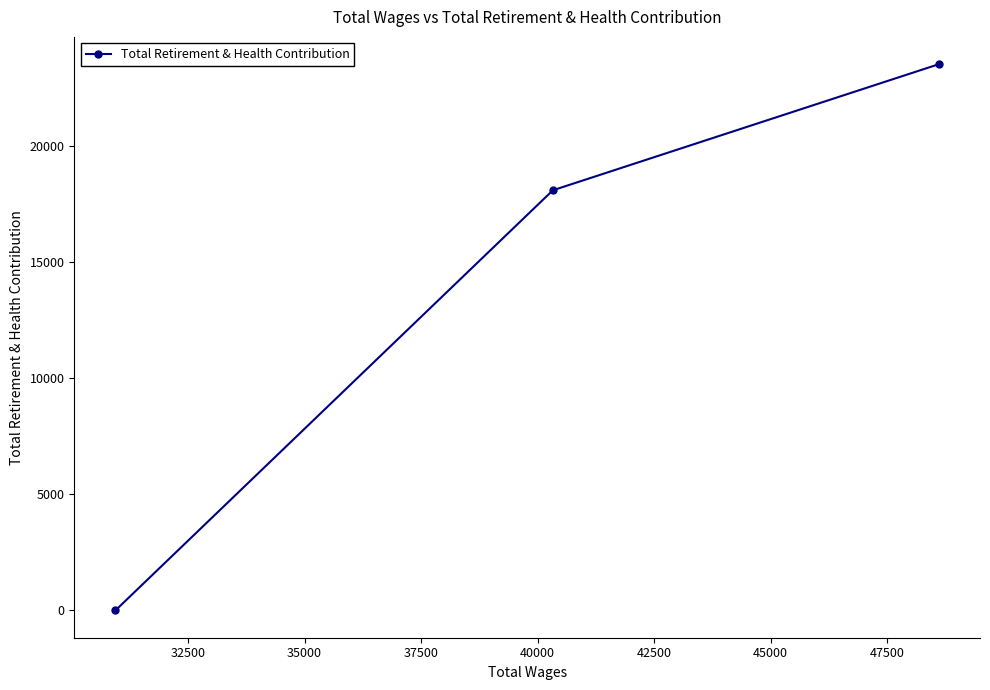

What is the average value?

13871